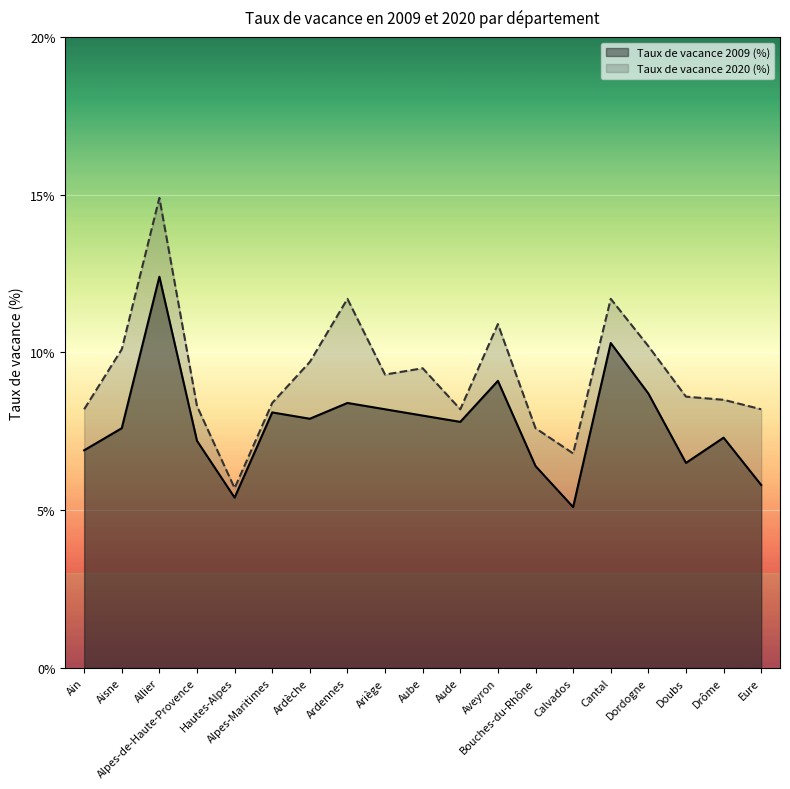

Is the value of Taux de vacance 2009 (%) at Aisne greater than the value of Taux de vacance 2020 (%) at Calvados?

Yes